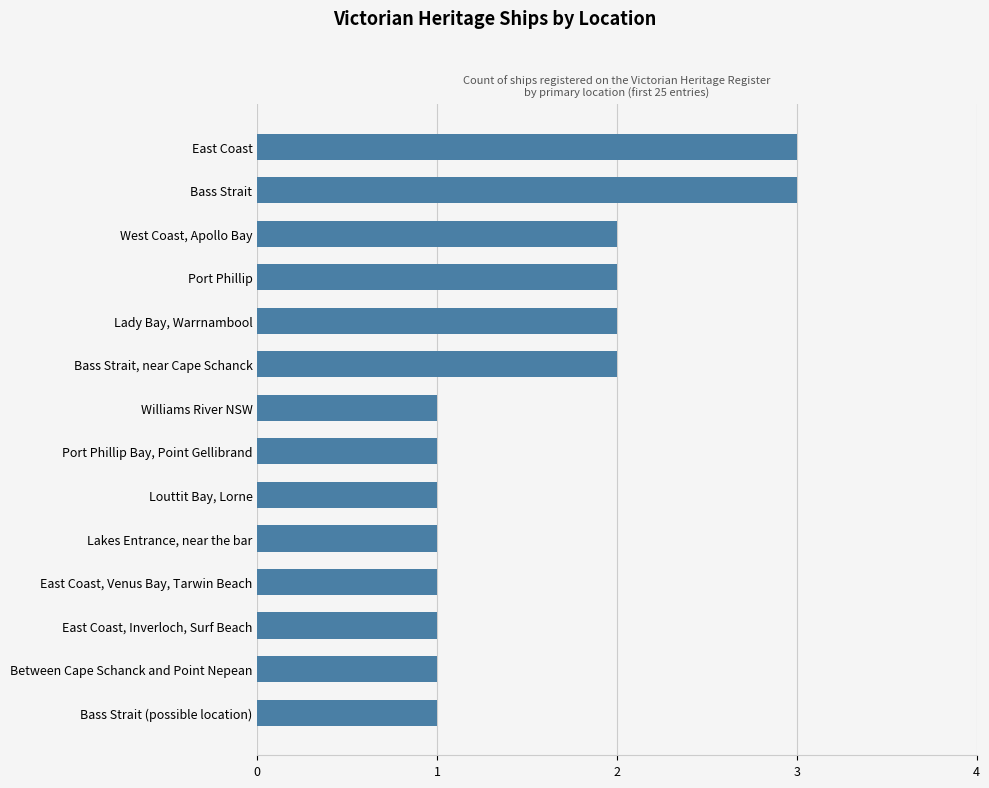

What is the sum of all values?

22